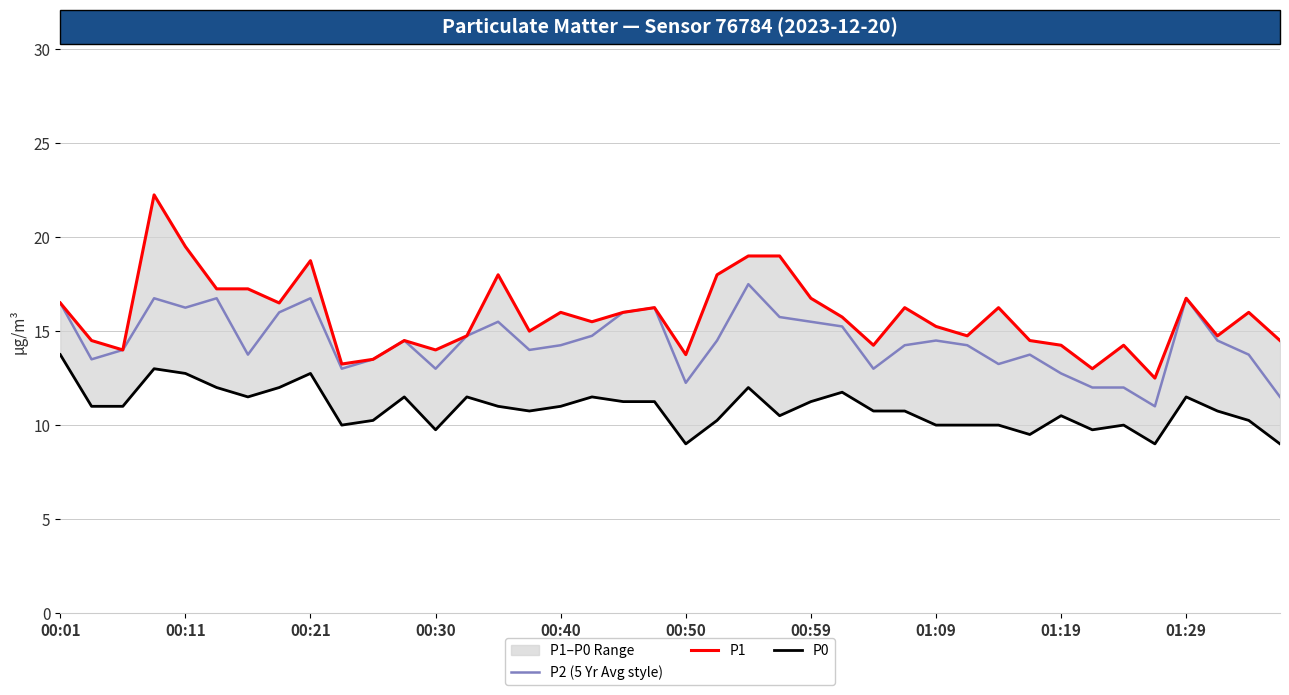

True or false: P0 and P1 cross at least once.

False